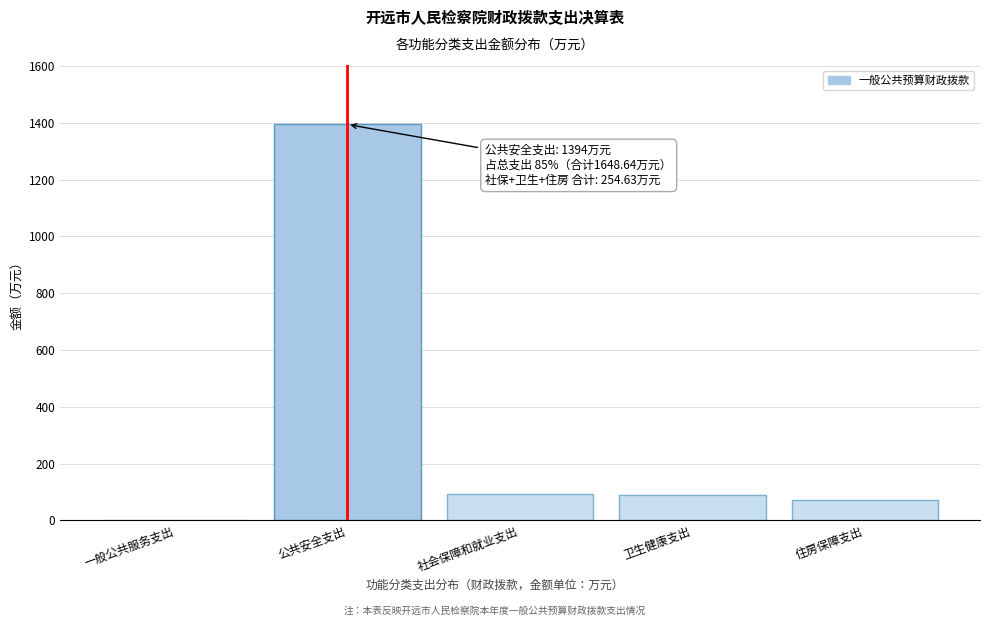

The value at 公共安全支出 is 1394.0. True or false?

True